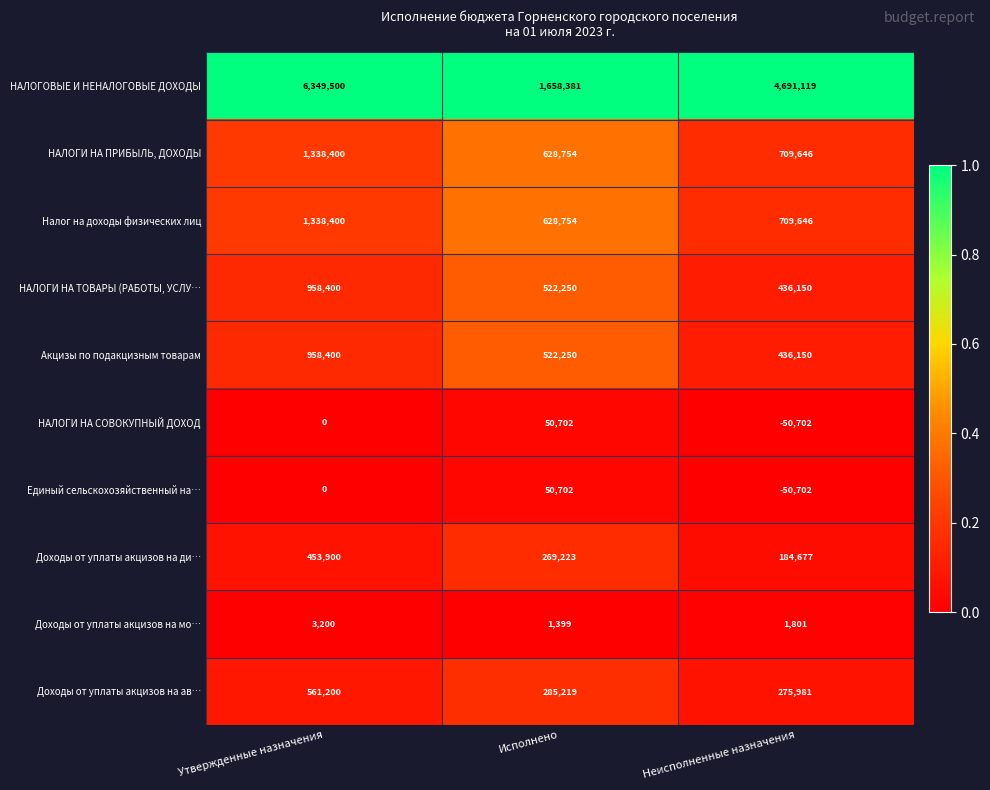

At which category is the sum across all series the highest?

Утвержденные назначения